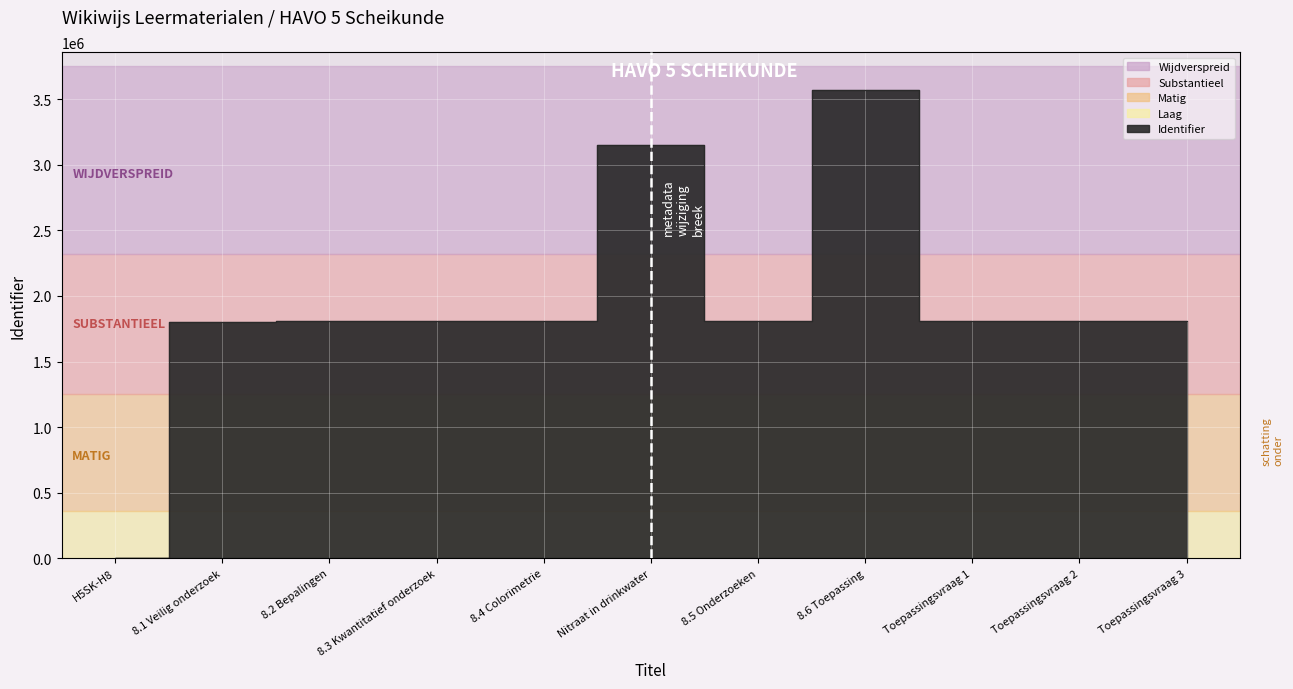

How many points are lower than both their immediate neighbors (excluding endpoints)?

2